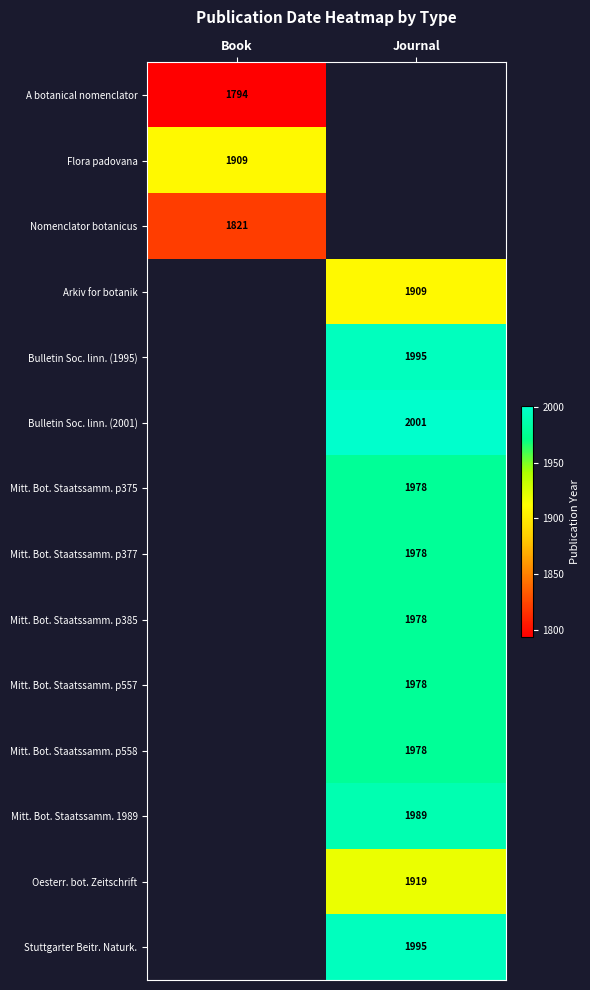

How many series are shown in this chart?

14